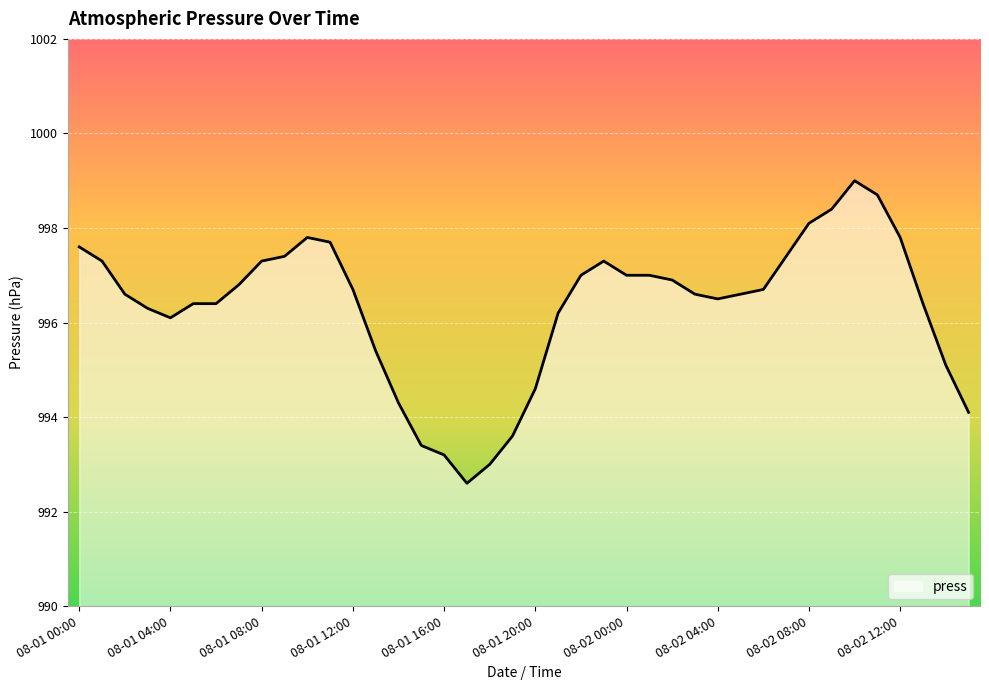

Reading left to right, transcribe all the data shown in this chart.

997.6	997.3	996.6	996.3	996.1	996.4	996.4	996.8	997.3	997.4	997.8	997.7	996.7	995.4	994.3	993.4	993.2	992.6	993.0	993.6	994.6	996.2	997.0	997.3	997.0	997.0	996.9	996.6	996.5	996.6	996.7	997.4	998.1	998.4	999.0	998.7	997.8	996.4	995.1	994.1